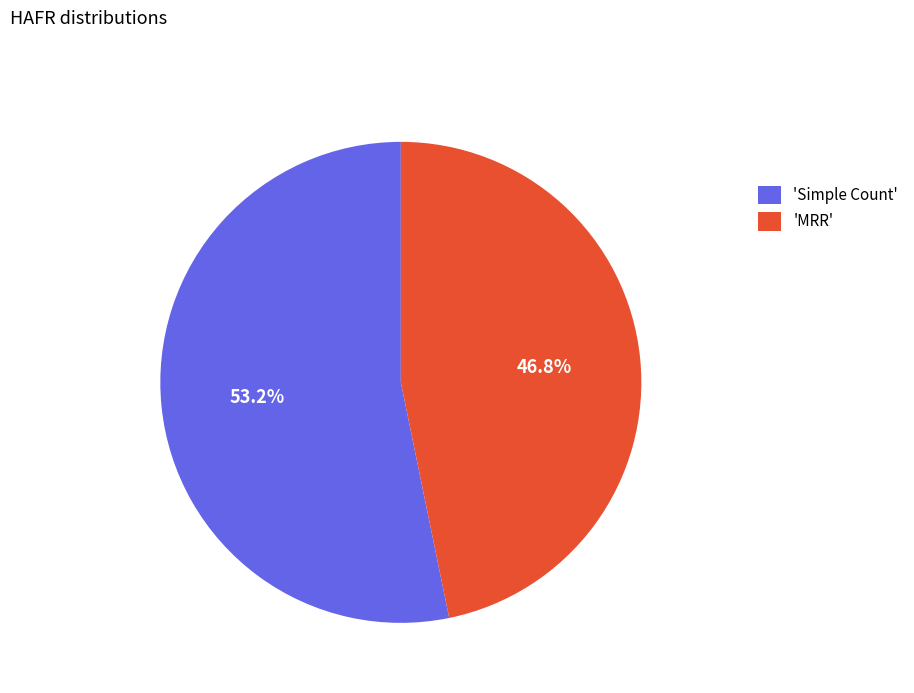

How much of the chart is everything except 'MRR'?

53.2%